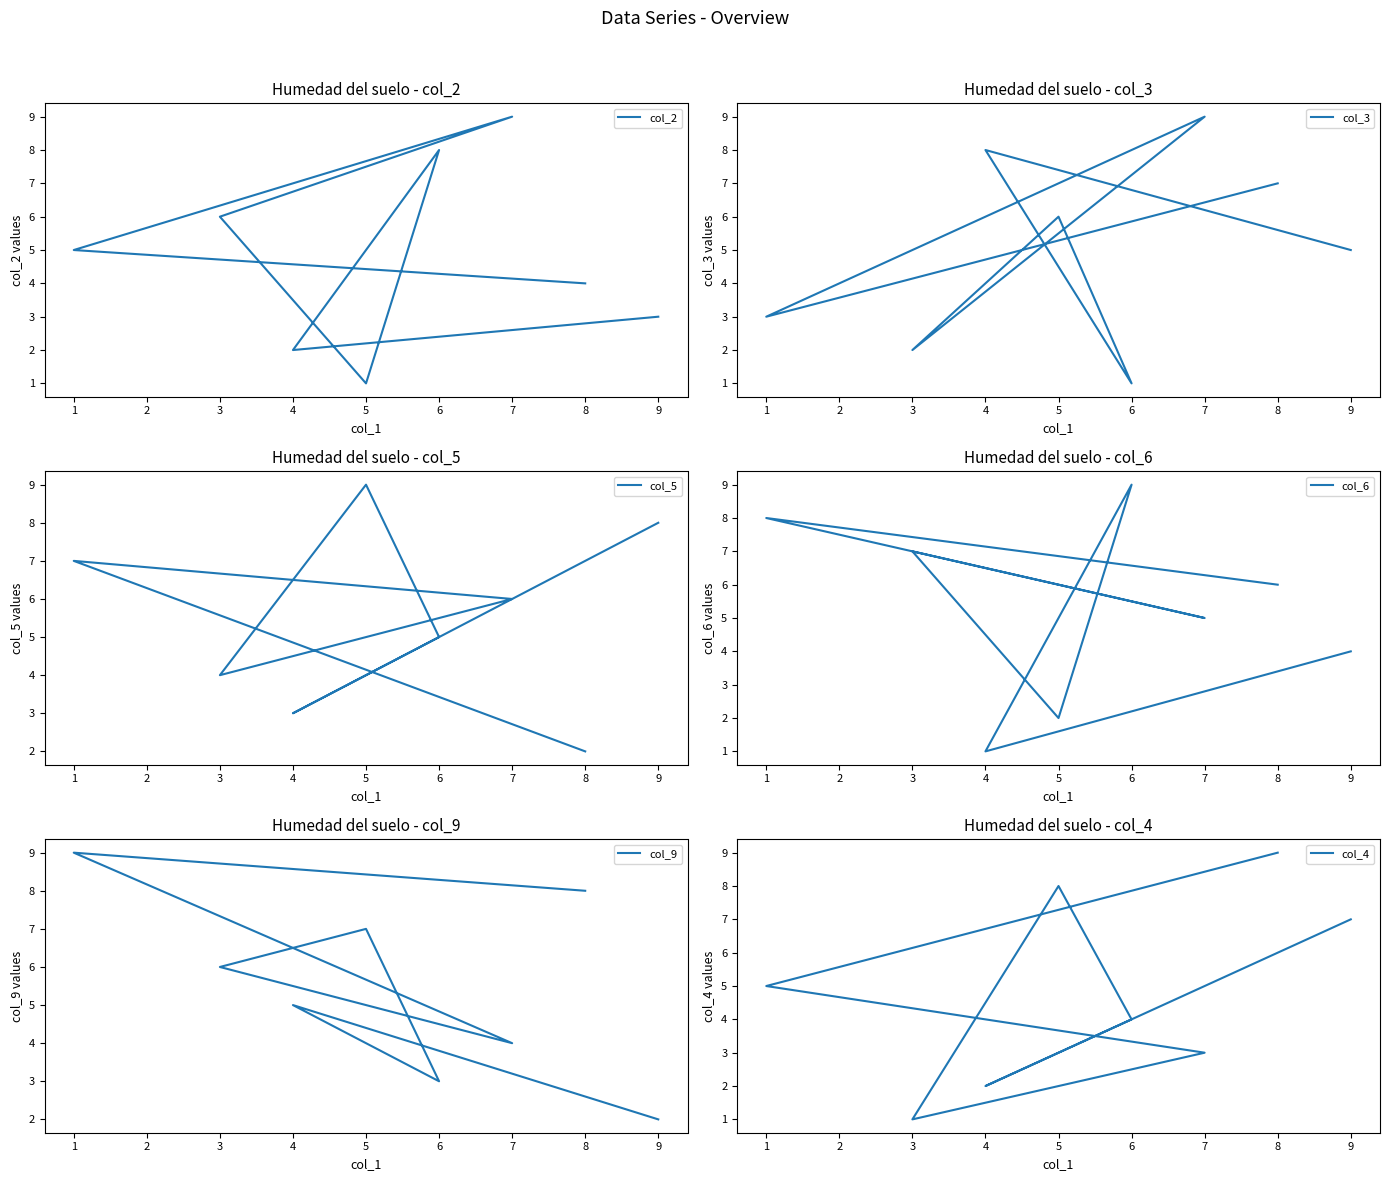

List the labels in order of col_3 value, smallest first.

6, 3, 1, 9, 5, 8, 4, 7